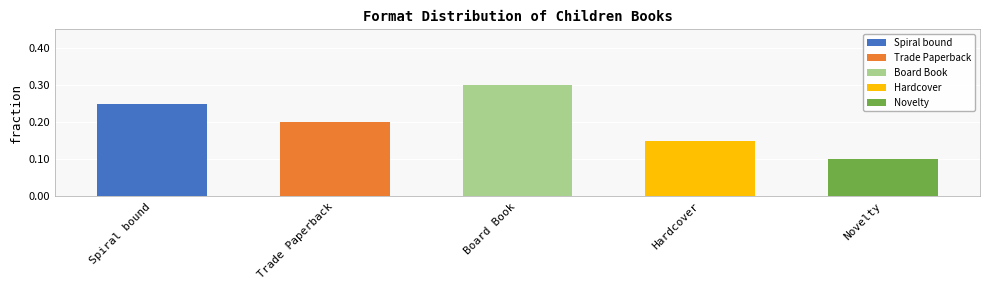

Which has a higher value, Hardcover or Spiral bound?

Spiral bound